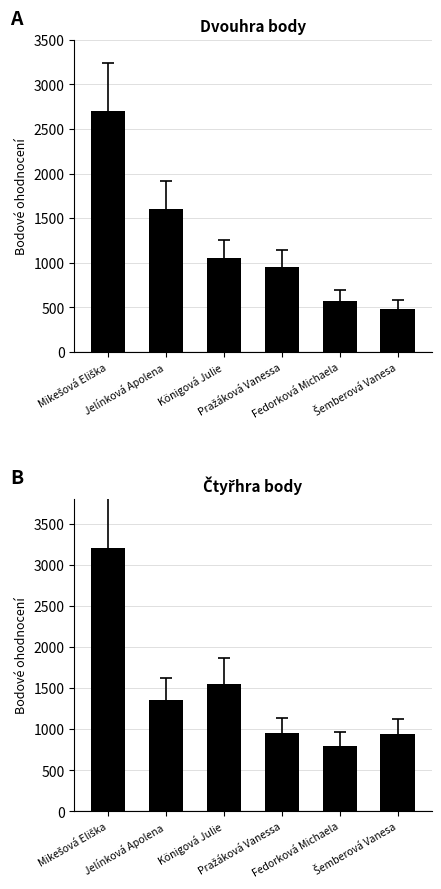

Is it true that Čtyřhra equals 940 at Šemberová Vanesa?

True